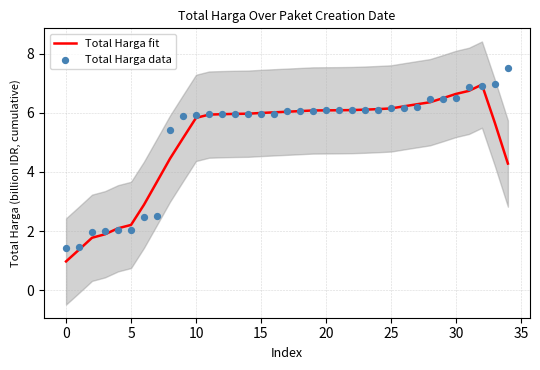

Which series has the largest Y range (max minus min)?

Total Harga data